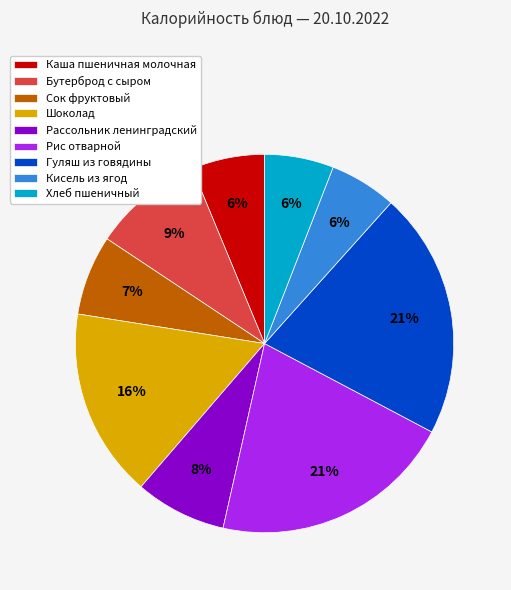

To the nearest percent, what portion does Кисель из ягод represent?

6%